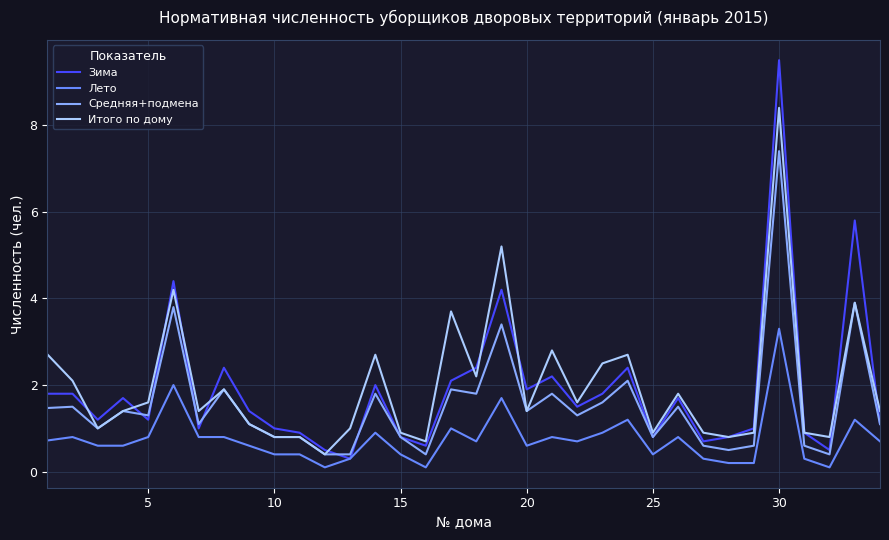

Which series has the largest range (max minus min)?

Зима